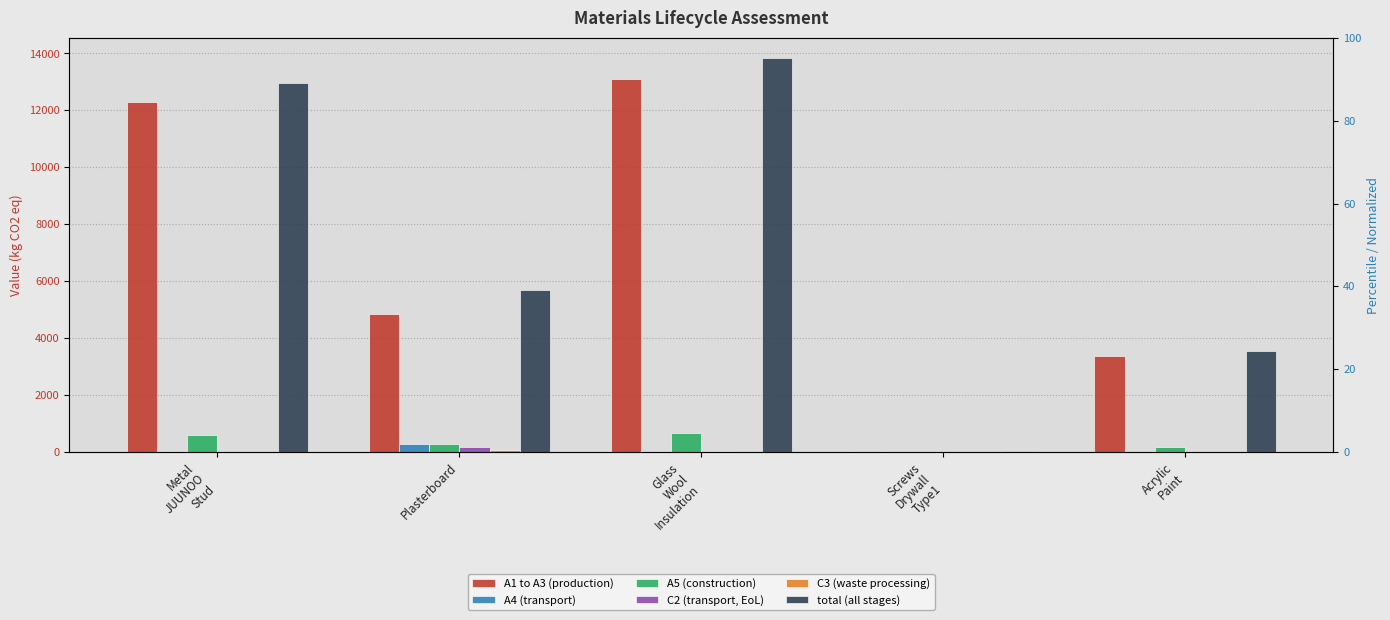

How many groups of bars are there?

5